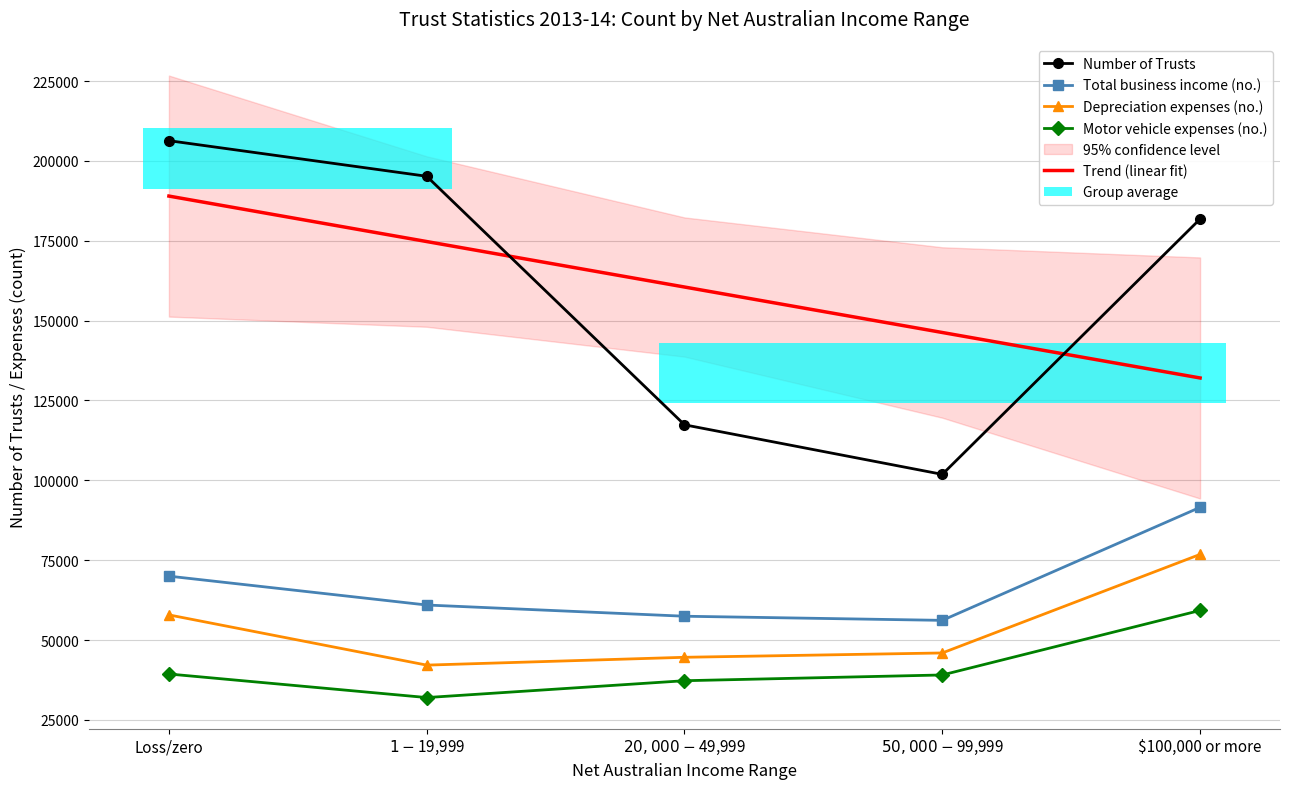

The value of Motor vehicle expenses (no.) at $20,000-$49,999 is 37261. True or false?

True